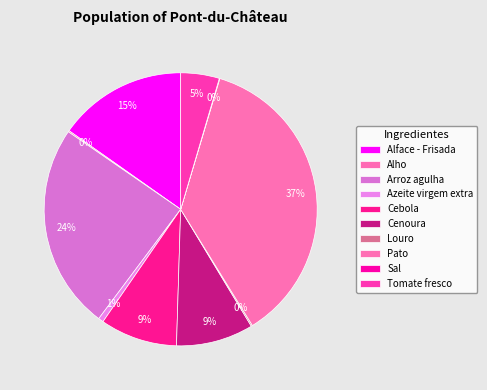

What is the ratio of the value at Tomate fresco to the value at Pato?

0.1